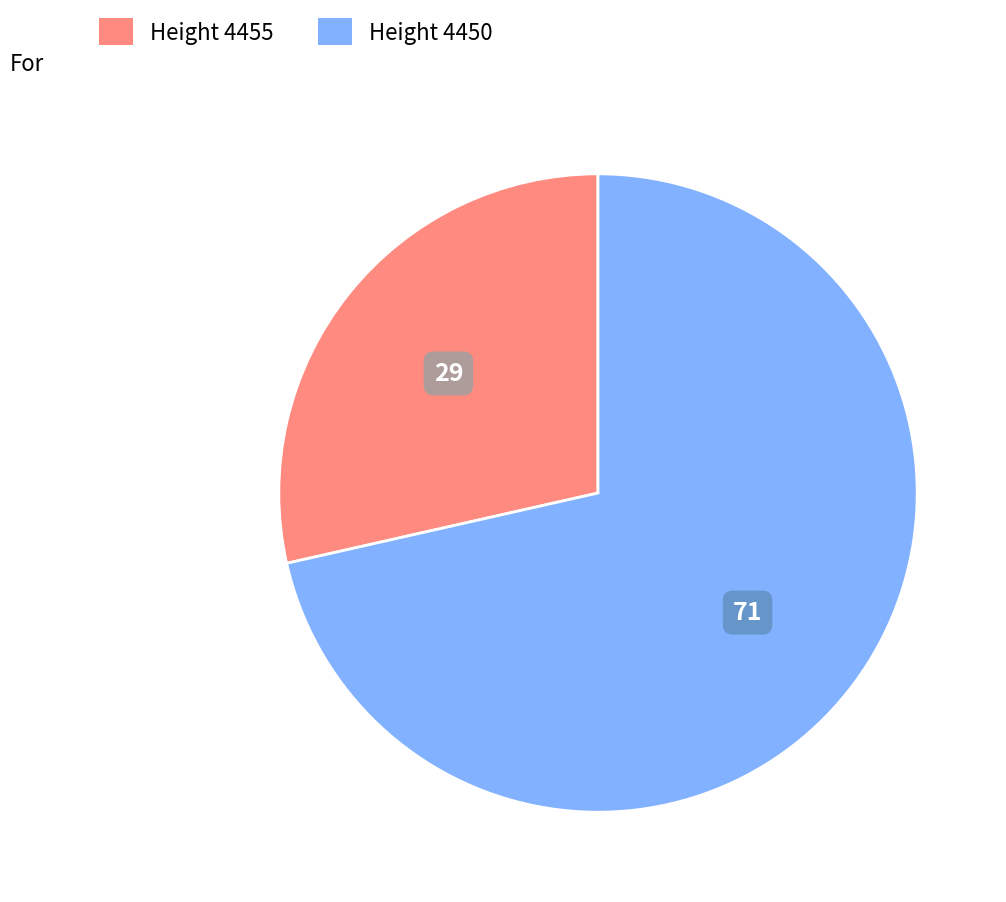

Is there any slice that represents more than half of the pie?

Yes